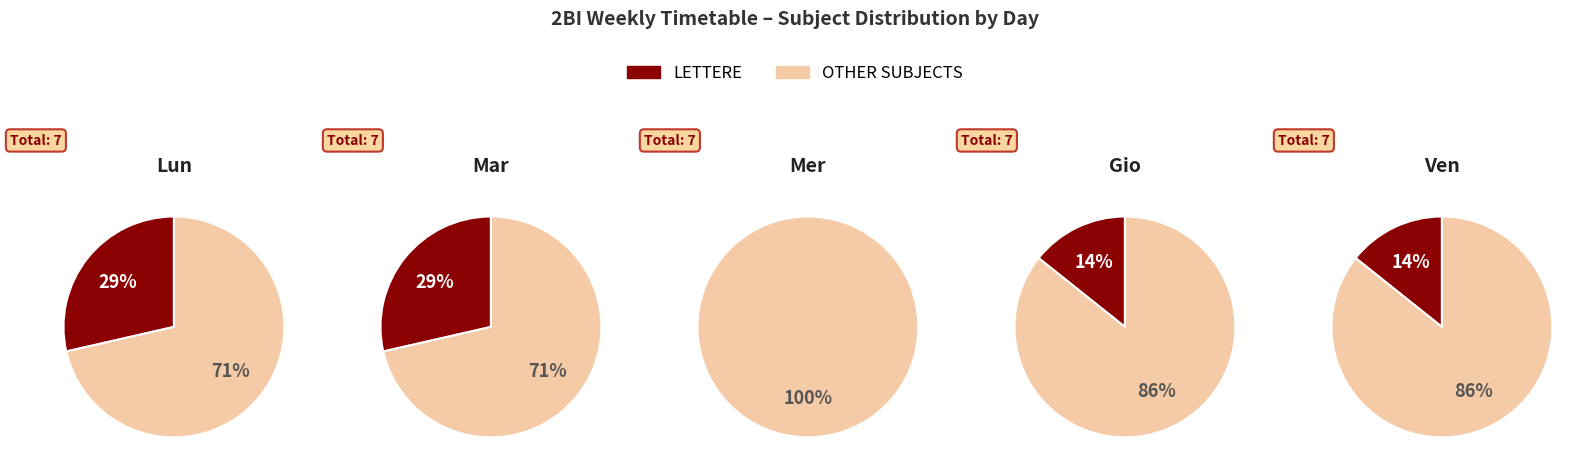

True or false: SC. NAT. CH. BIOL. accounts for 8% of the total.

False